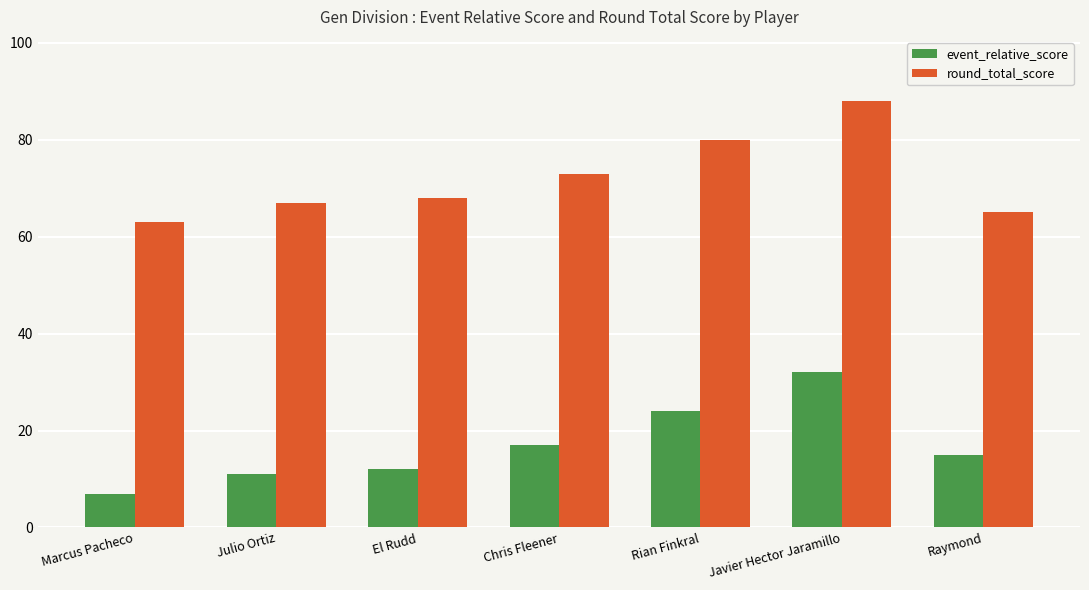

What is the minimum value shown in the chart?

7